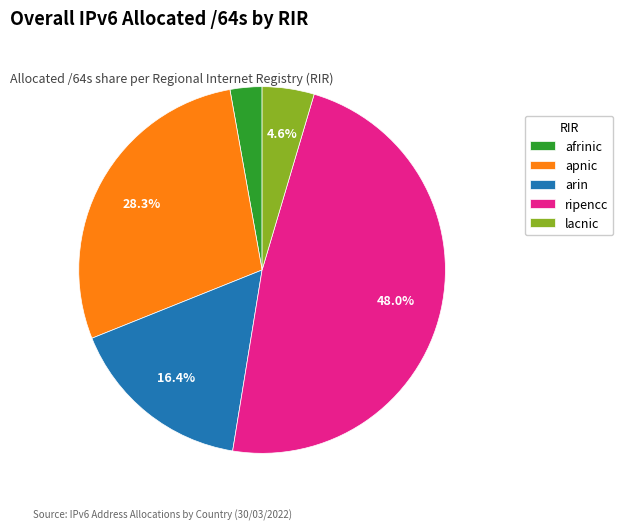

To the nearest percent, what is the combined percentage of afrinic and arin?

19%